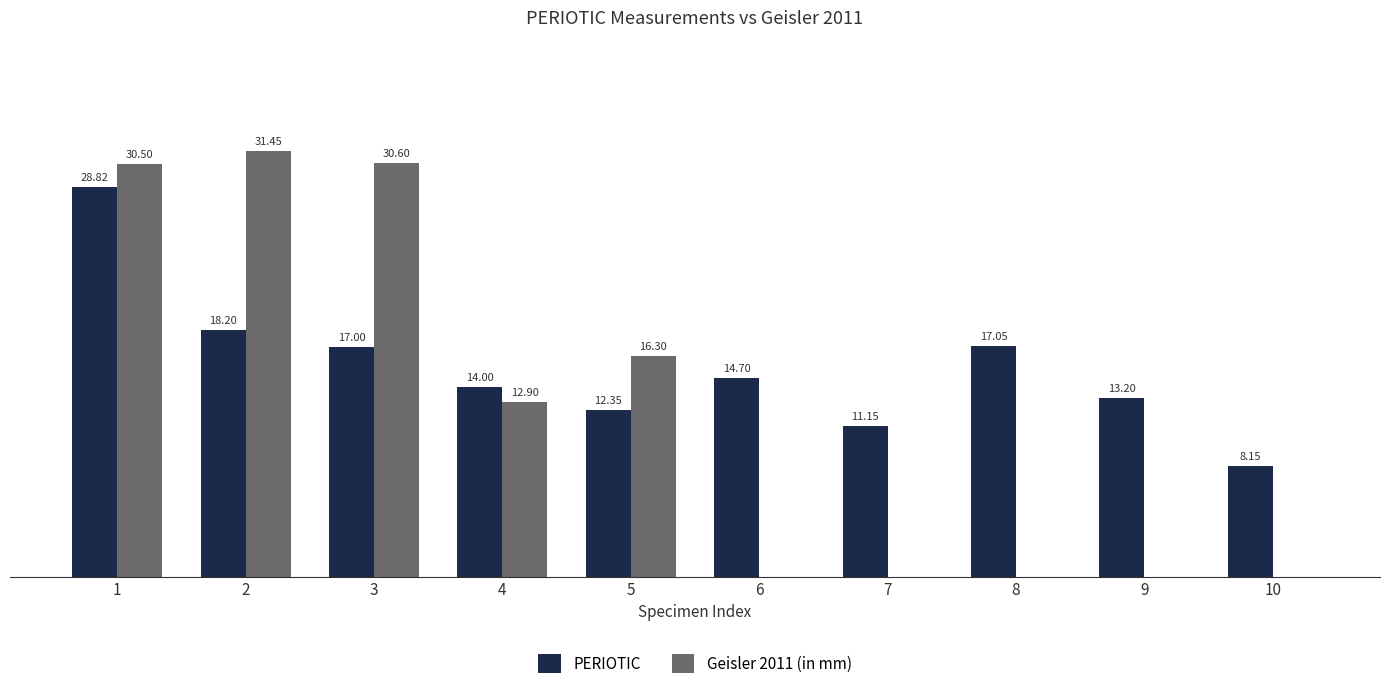

Which series changed the most between 5 and 8?

Geisler 2011 (in mm)